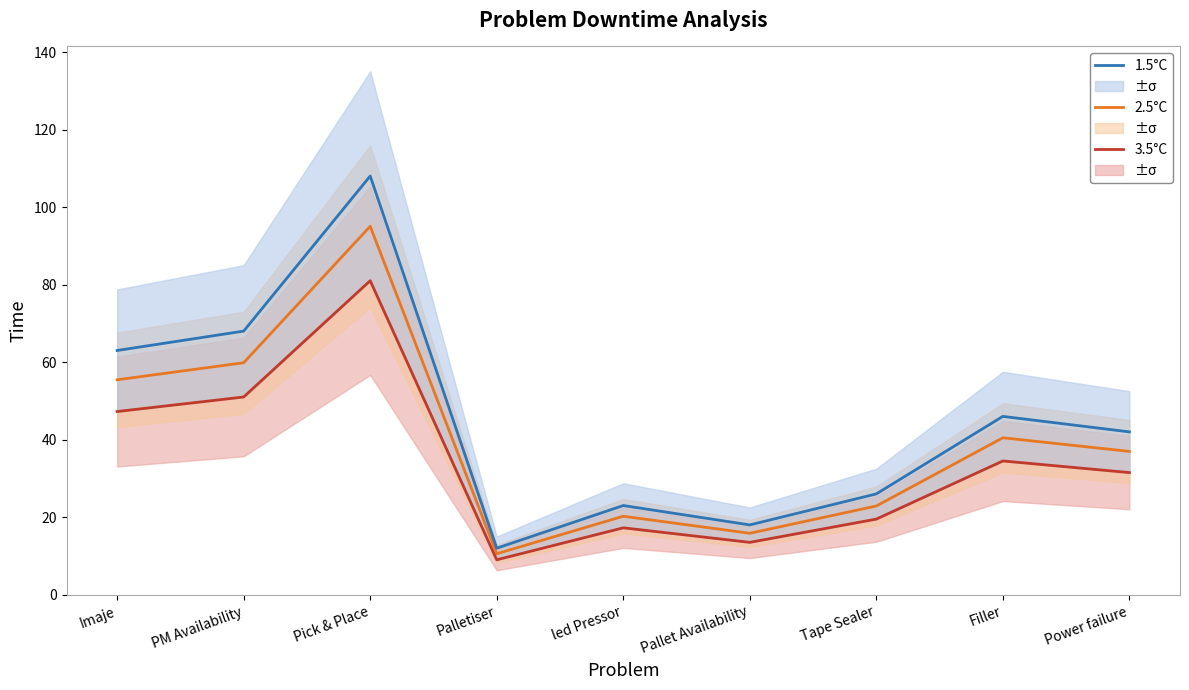

What is the label of the 5th point from the left?

led Pressor